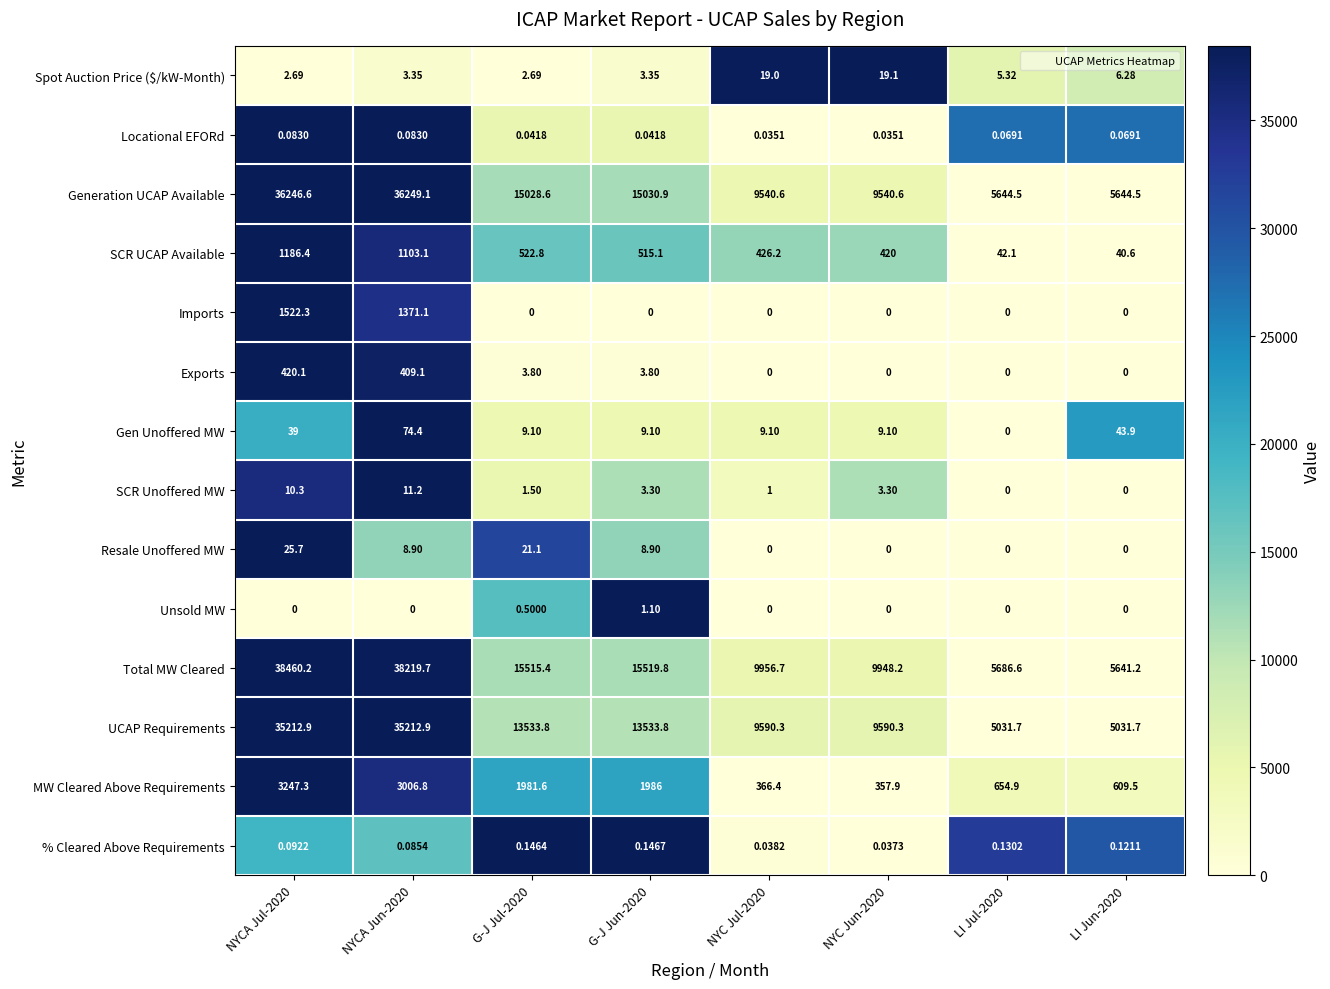

Which series has the widest spread of values?

Total MW Cleared